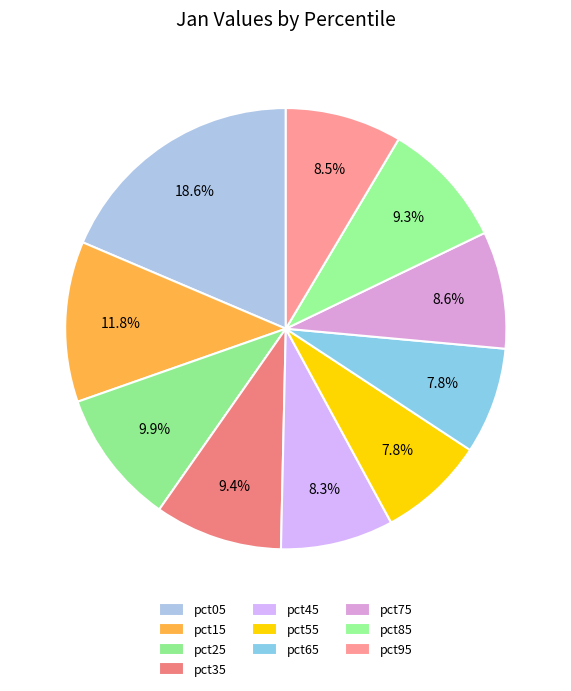

How many segments does this pie chart have?

10